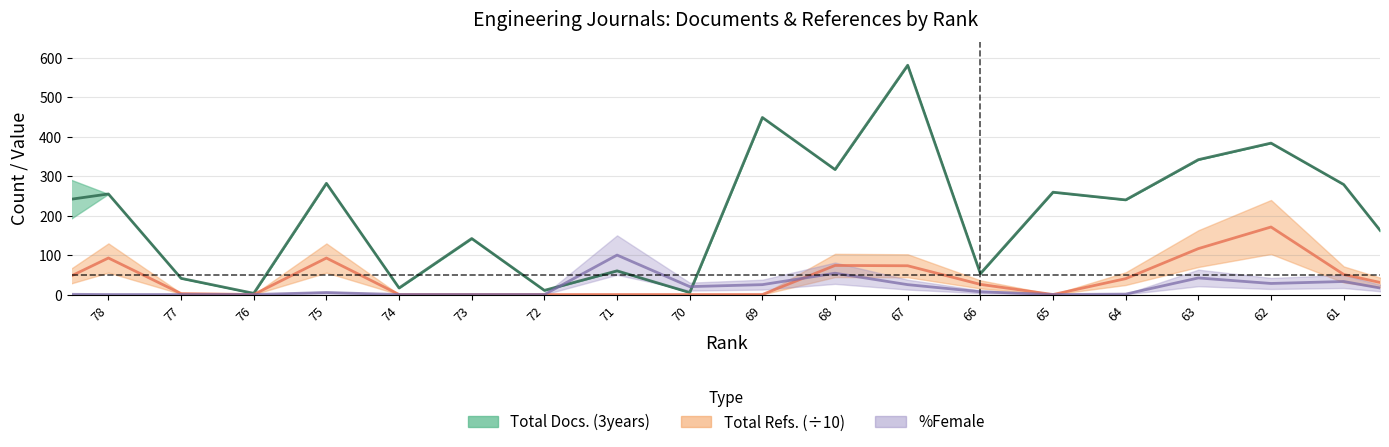

How many lines are shown in the chart?

3